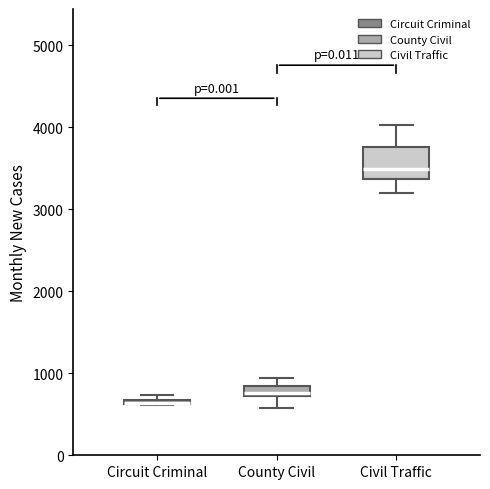

Where is the lower edge of the box for County Civil on the y-axis? The values are not printed on the chart, so give them approximately, as read against the axis.

700